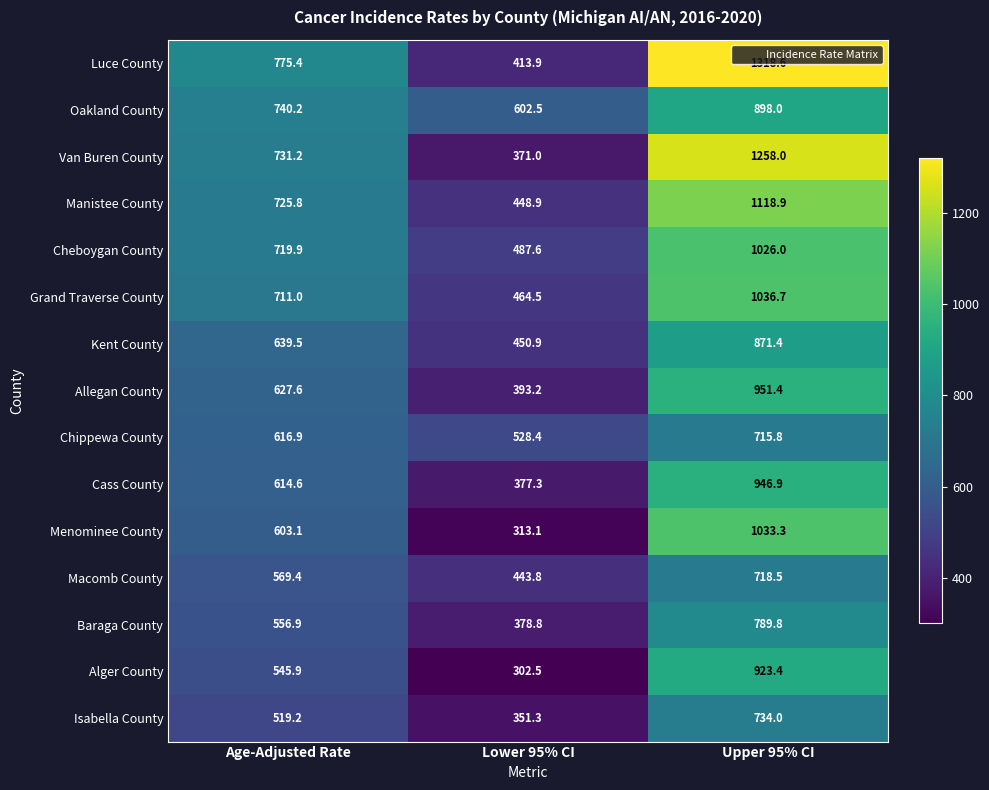

Between Age-Adjusted Rate and Lower 95% CI, which series saw the biggest shift?

Luce County